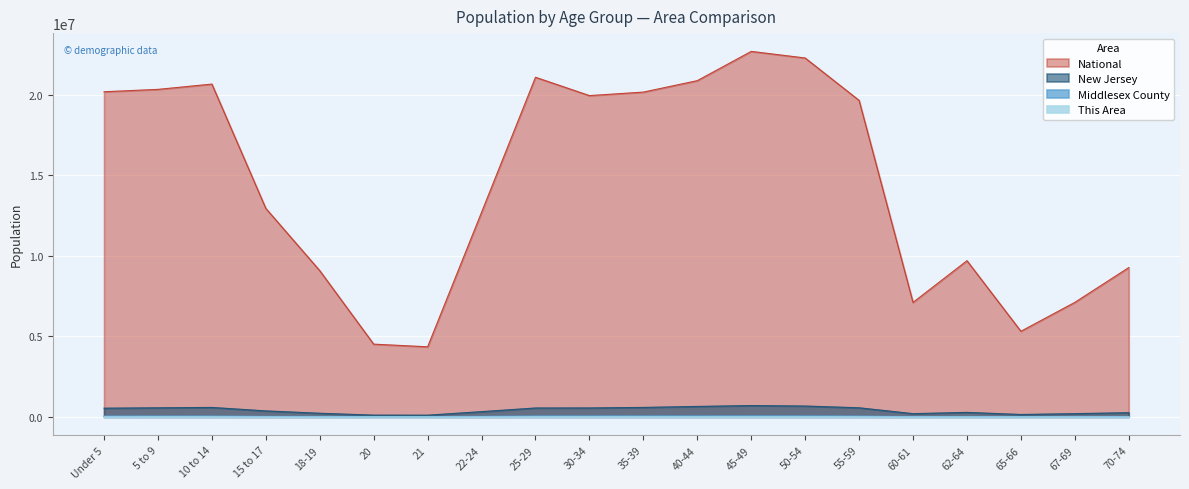

What is the sum of all This Area values?

2693